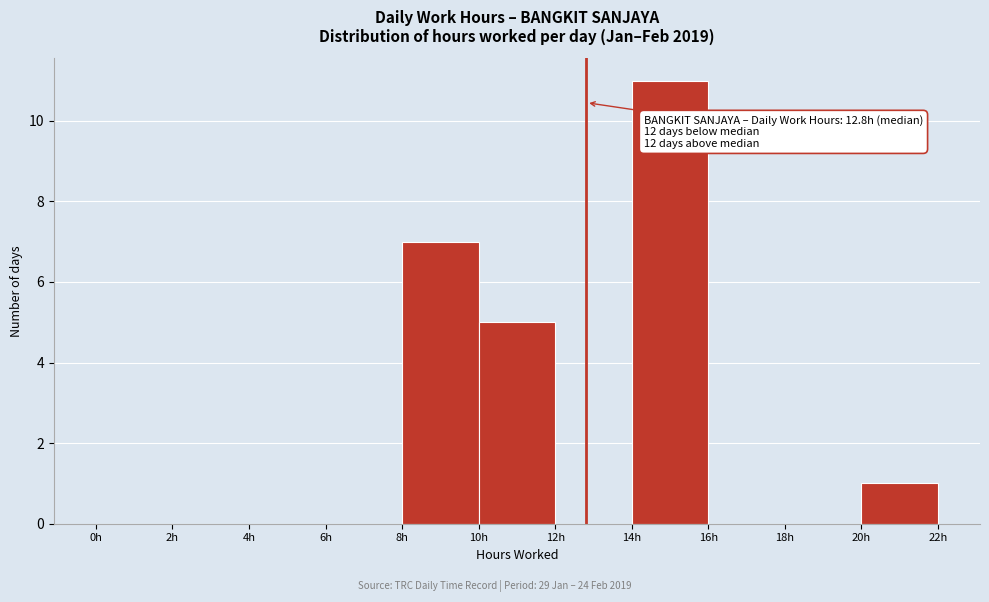

Which range on the x-axis has the tallest bar?

14 to 16